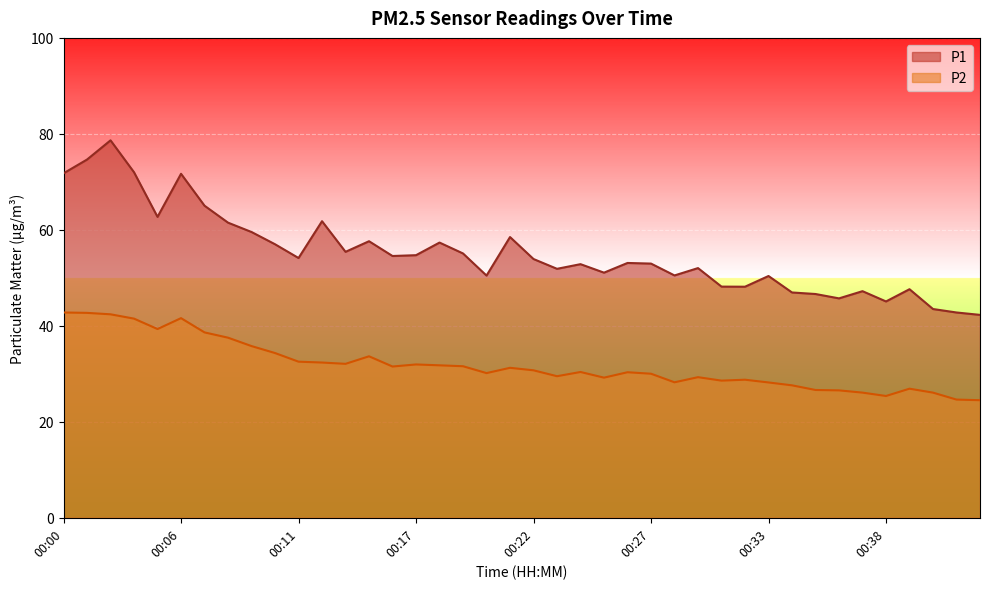

At which category does P1 reach its first local peak?

00:03